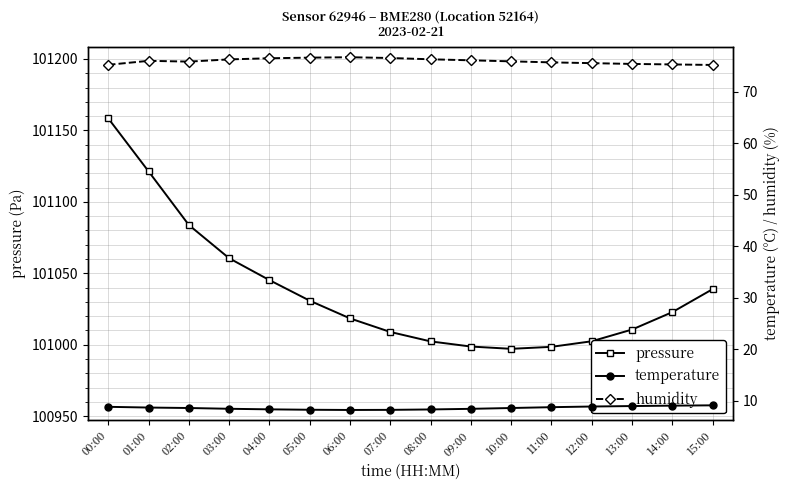

Rank the series by their maximum value, from lowest to highest.

temperature, humidity, pressure